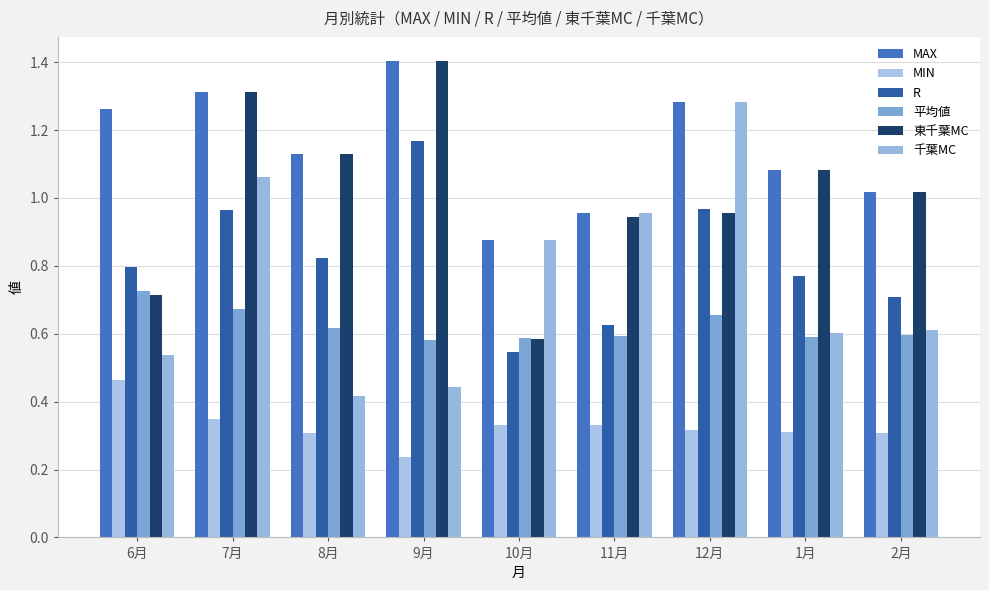

What is the highest value of the 東千葉MC series?

1.4